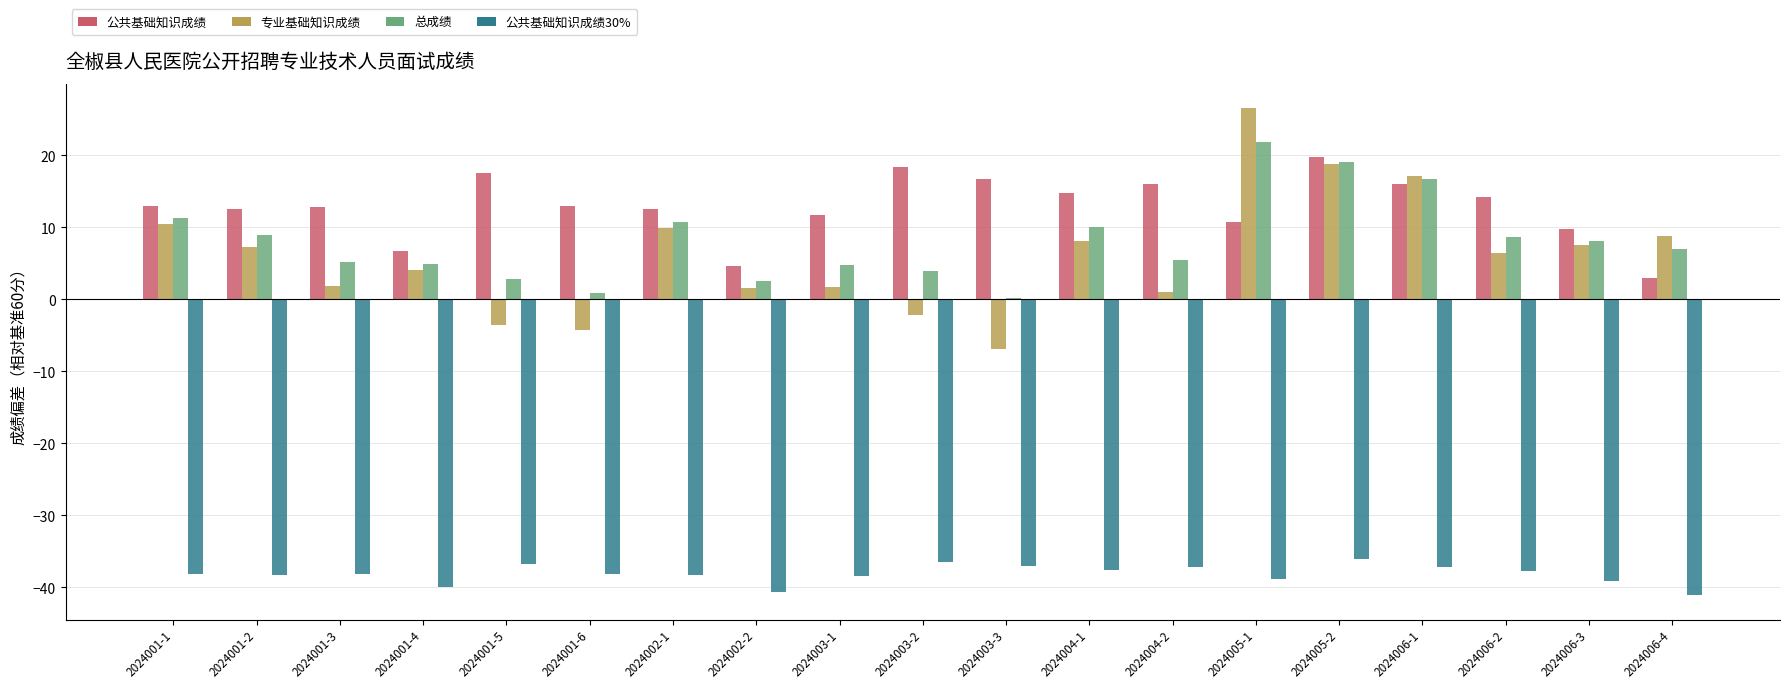

Which label corresponds to the largest value in the chart?

2024005-1